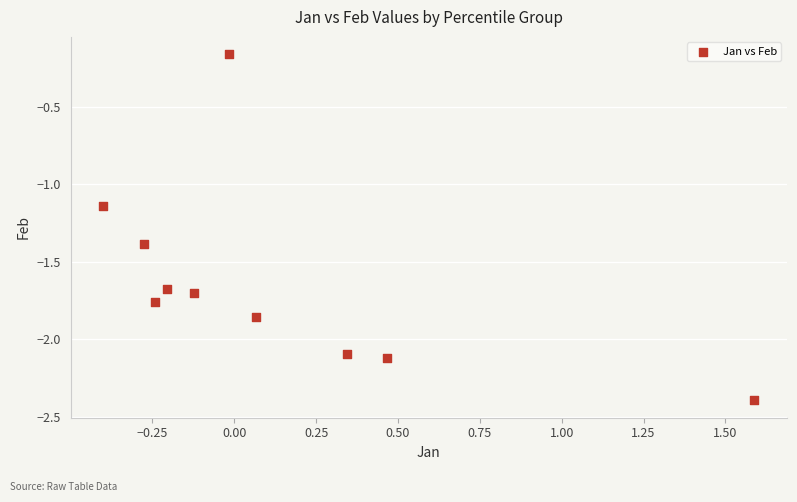

What is the range of Y values (max minus min)?

2.2